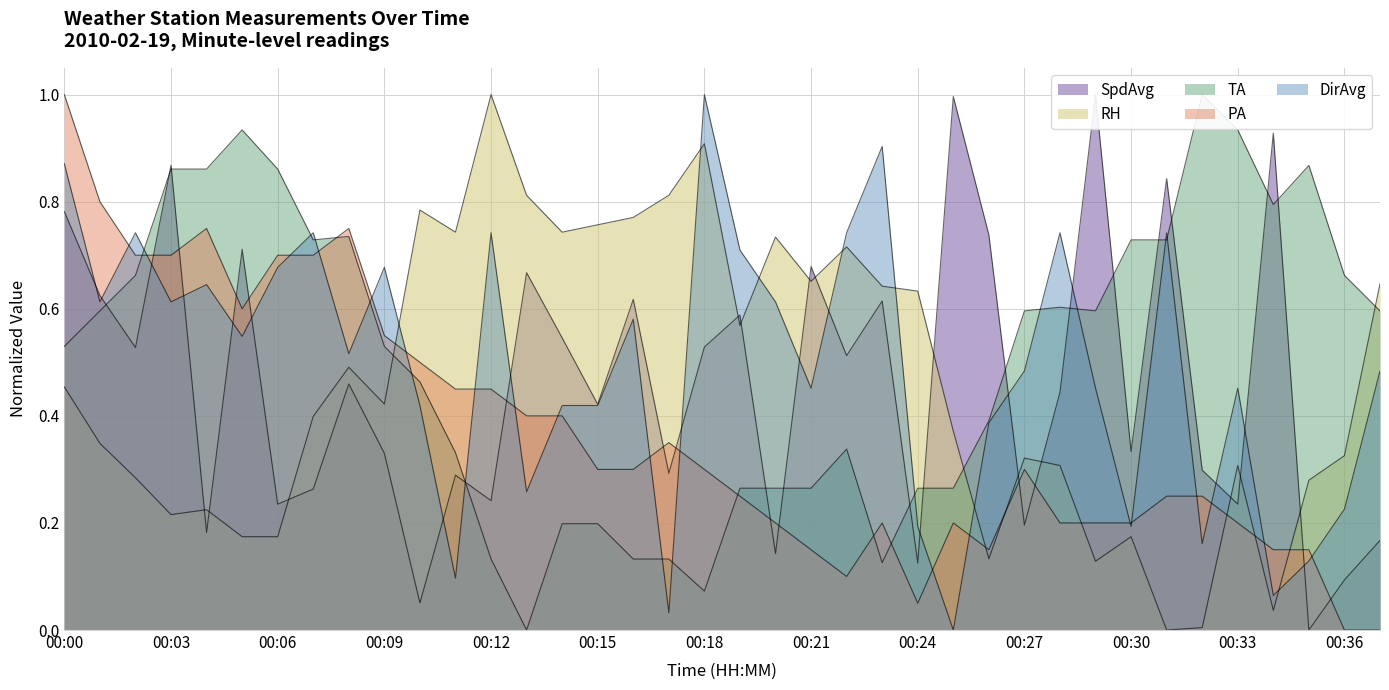

The DirAvg series shows 1.0 at 00:20. True or false?

False